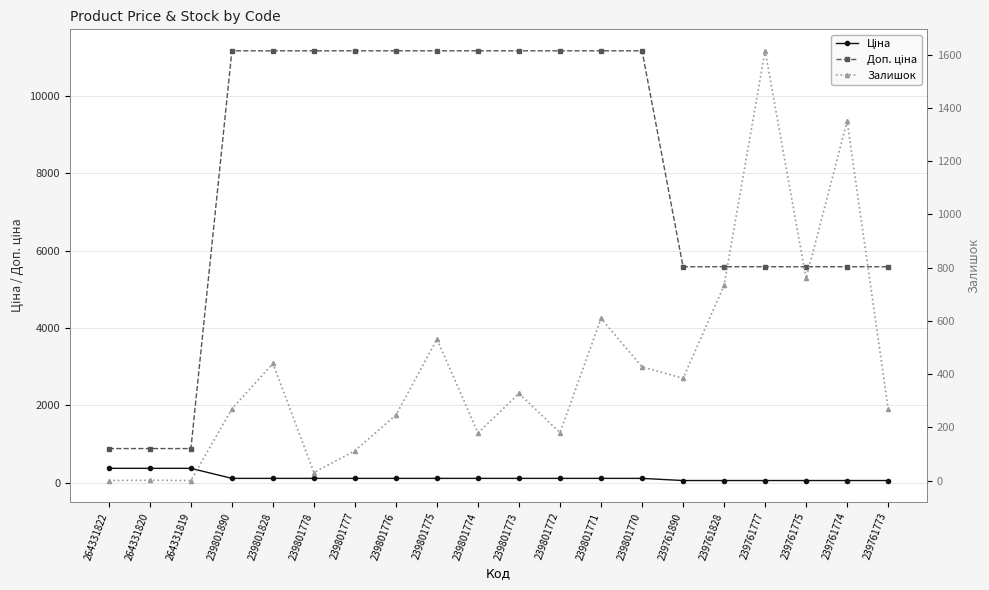

Rank the categories by Залишок value from lowest to highest.

264331822, 264331819, 264331820, 239801778, 239801777, 239801774, 239801772, 239801776, 239801890, 239761773, 239801773, 239761890, 239801770, 239801828, 239801775, 239801771, 239761828, 239761775, 239761774, 239761777